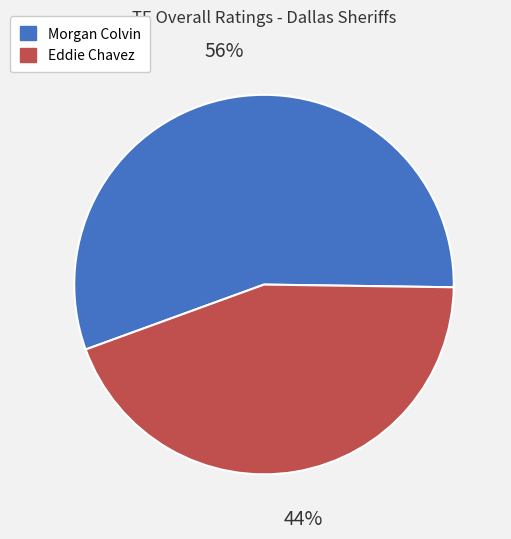

What percentage is the Eddie Chavez slice, to the nearest percent?

44%